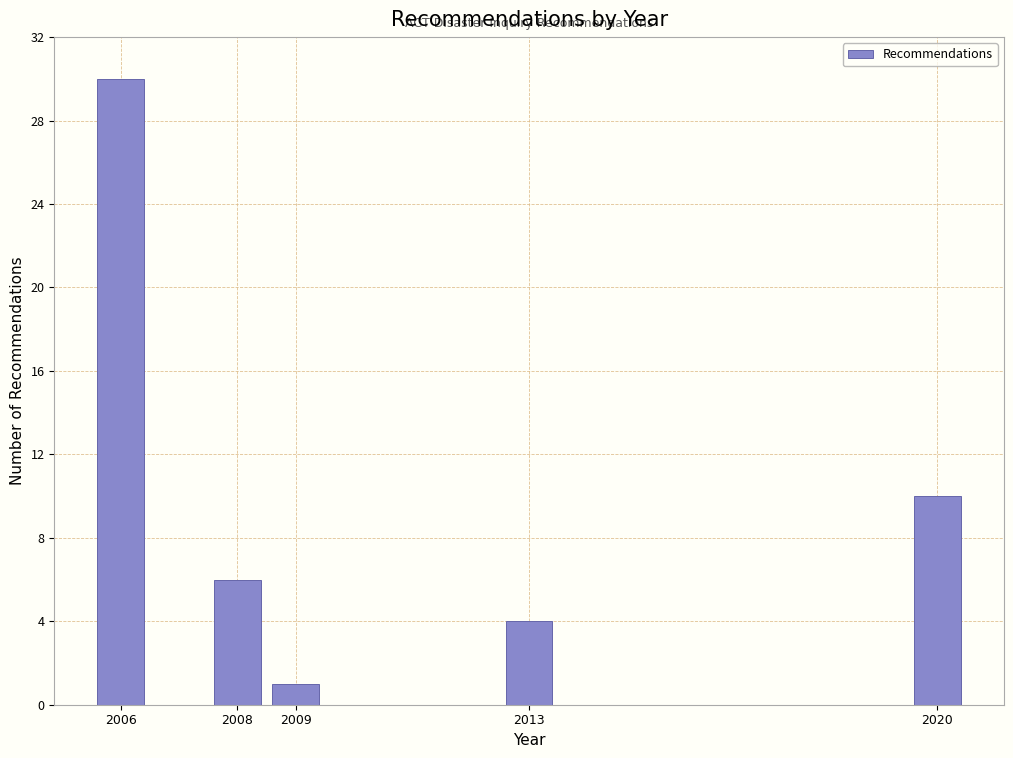

Reading right to left, what are all the values shown in this chart?

10	4	1	6	30